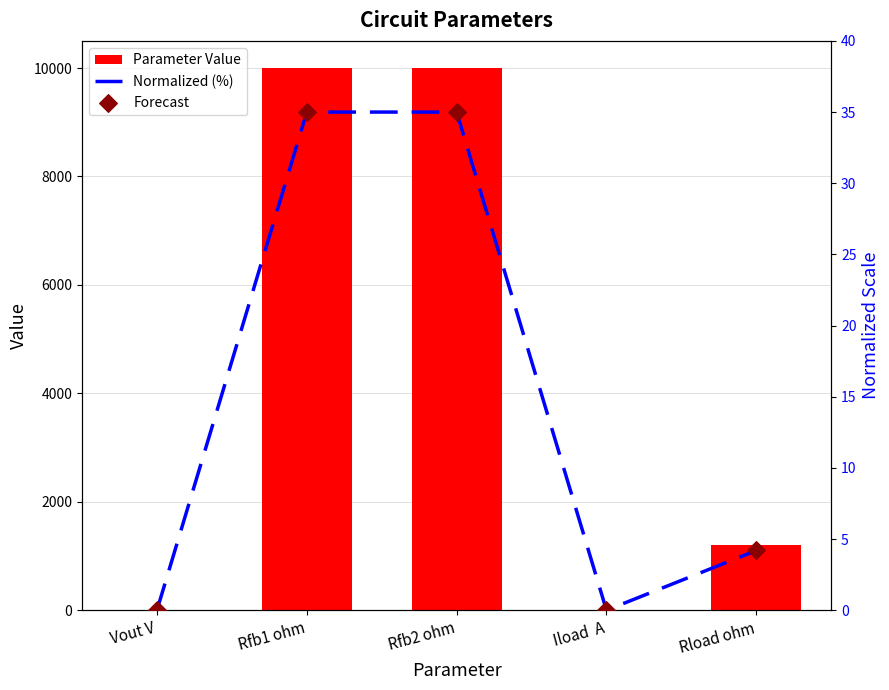

What are all the series names shown in the legend?

Parameter Value, Normalized (%), Forecast